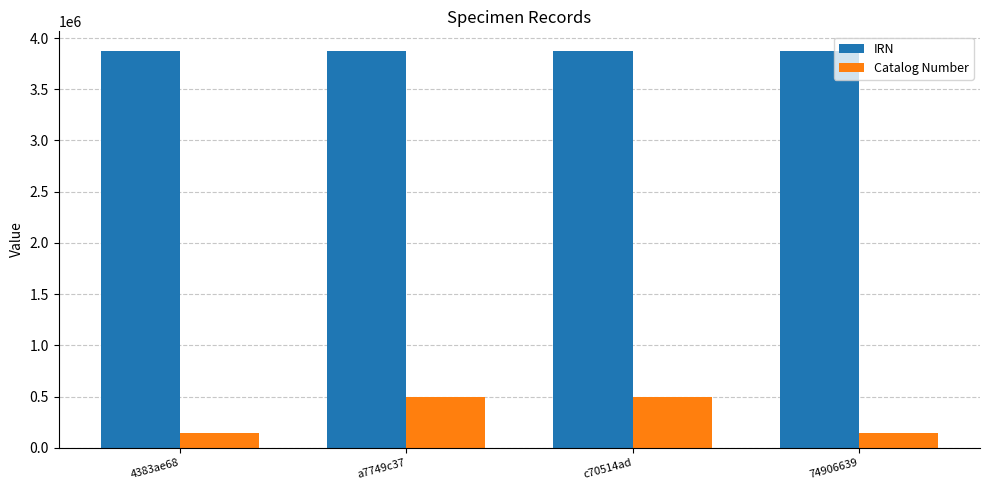

How many bars are there in each group?

2